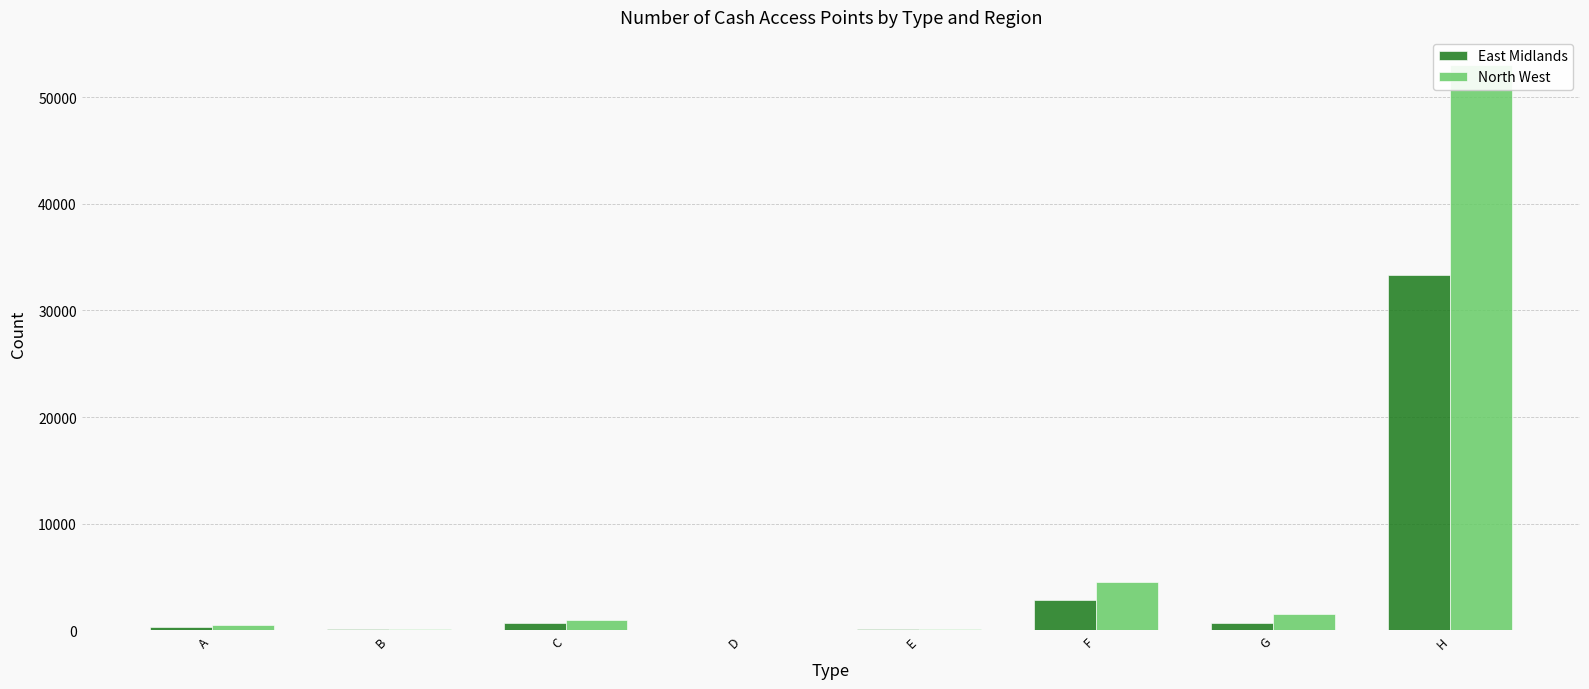

What are all the series names shown in the legend?

East Midlands, North West